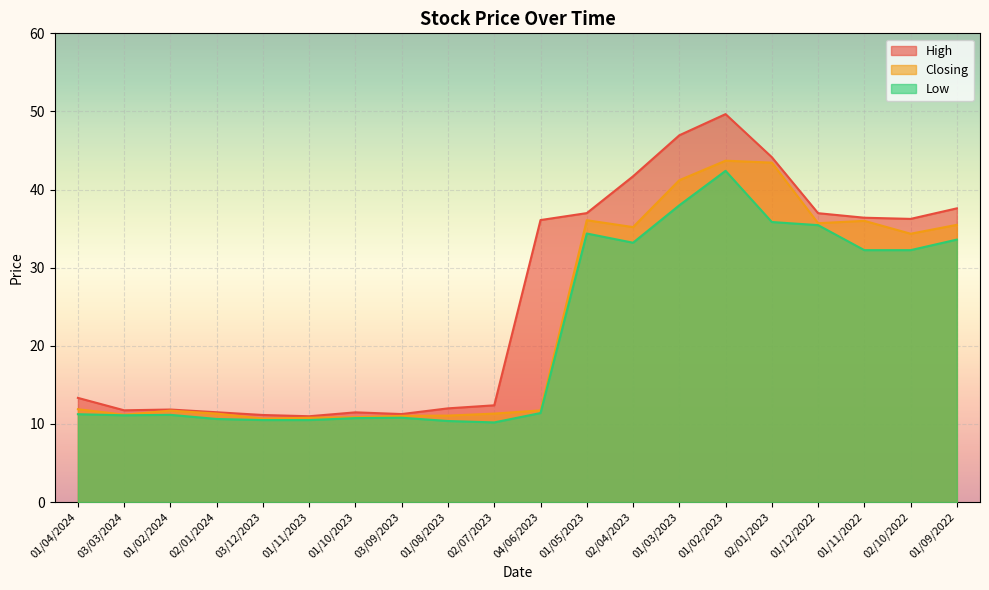

What is the smallest value displayed?

10.2